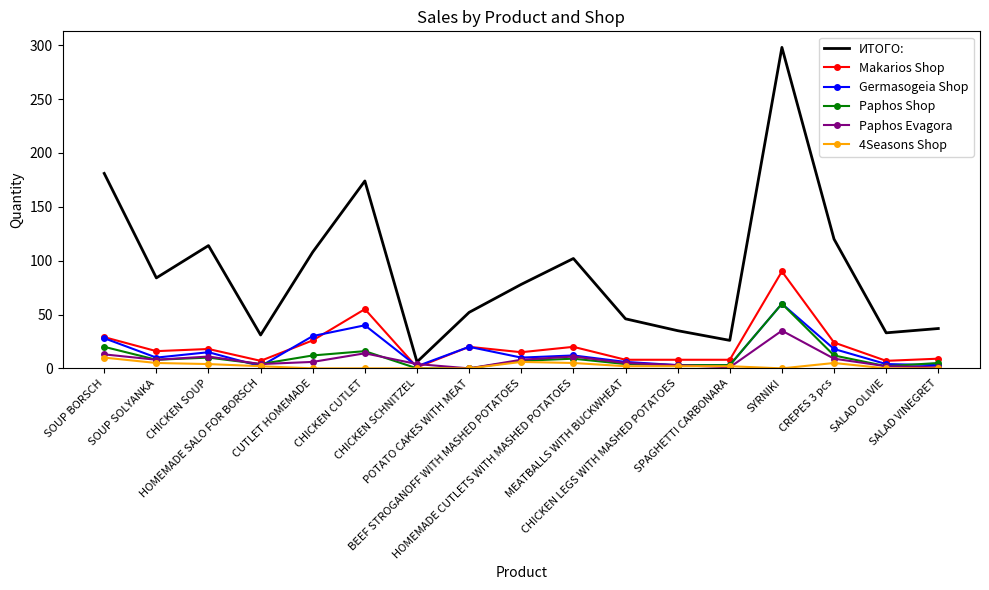

True or false: Germasogeia Shop has more than 2 points higher than both neighbors.

True